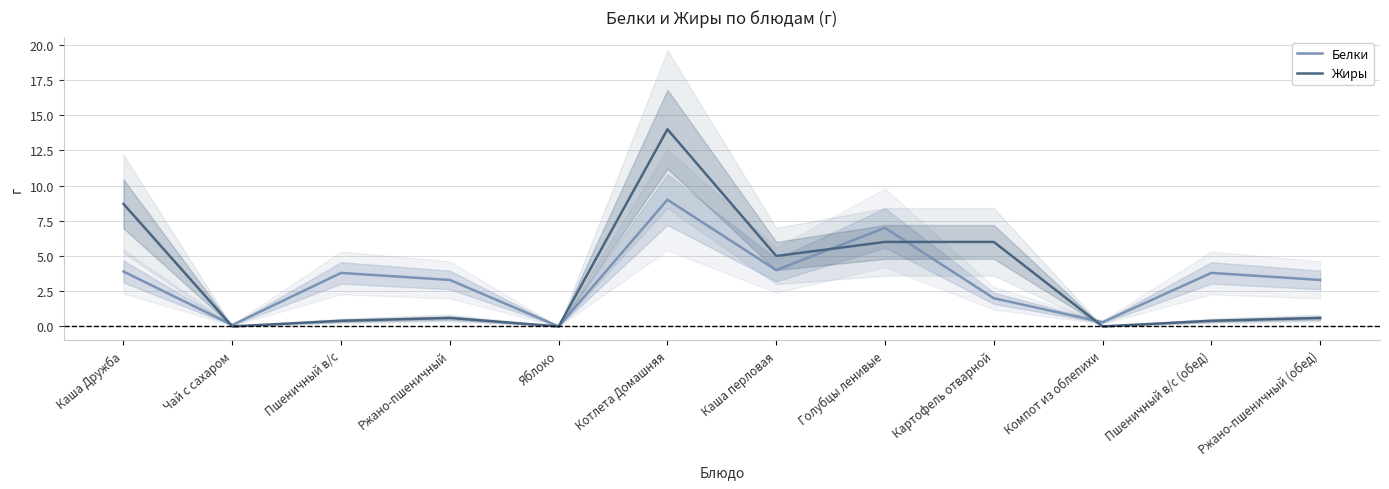

Does the chart have visible grid lines?

Yes